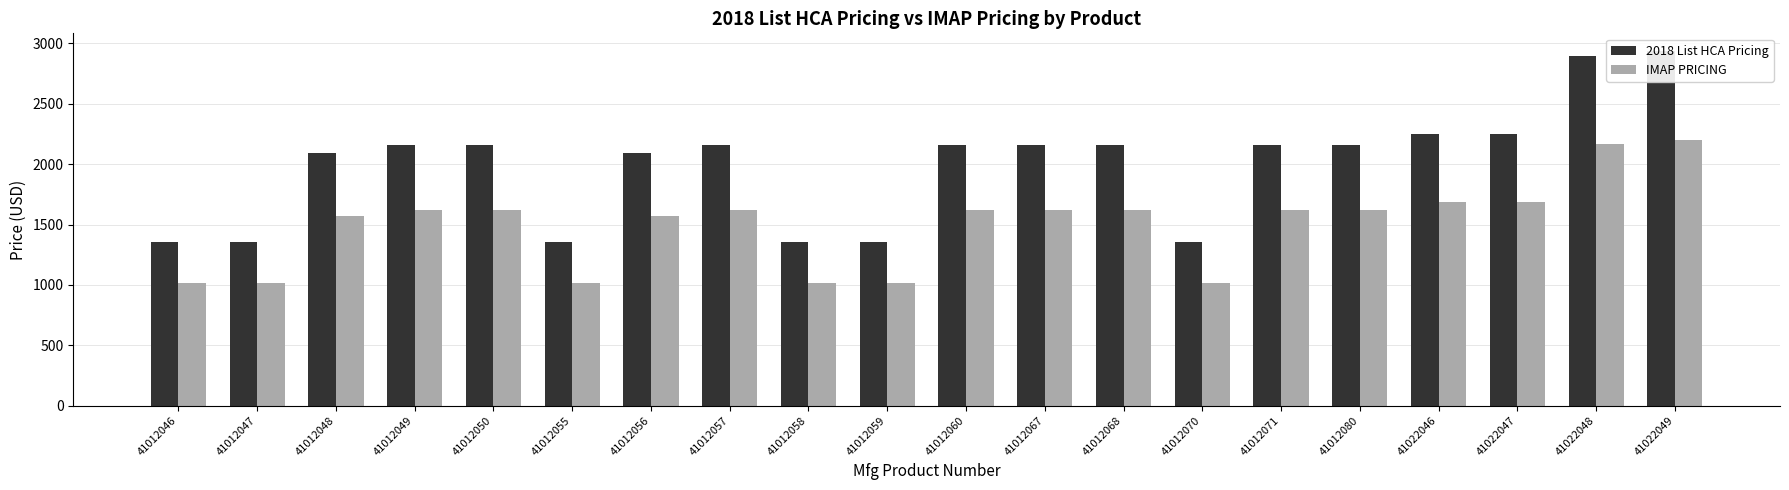

Is the value of 2018 List HCA Pricing at 41012060 greater than the value of IMAP PRICING at 41022049?

No